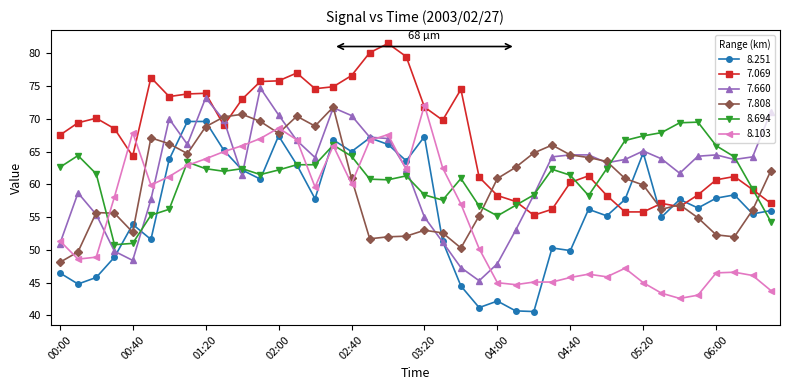

What is the maximum value shown in the chart?

81.5